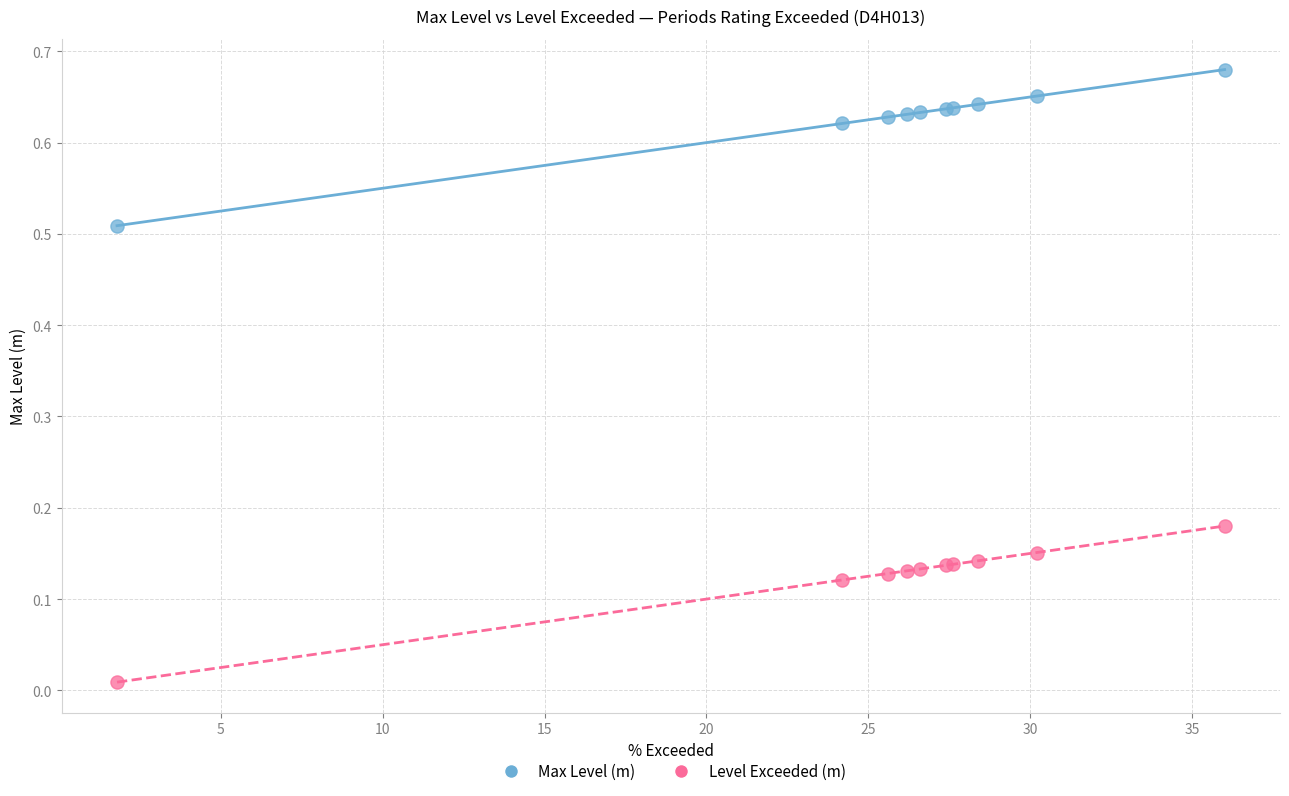

What are all the series names shown in the legend?

Max Level (m), Level Exceeded (m)